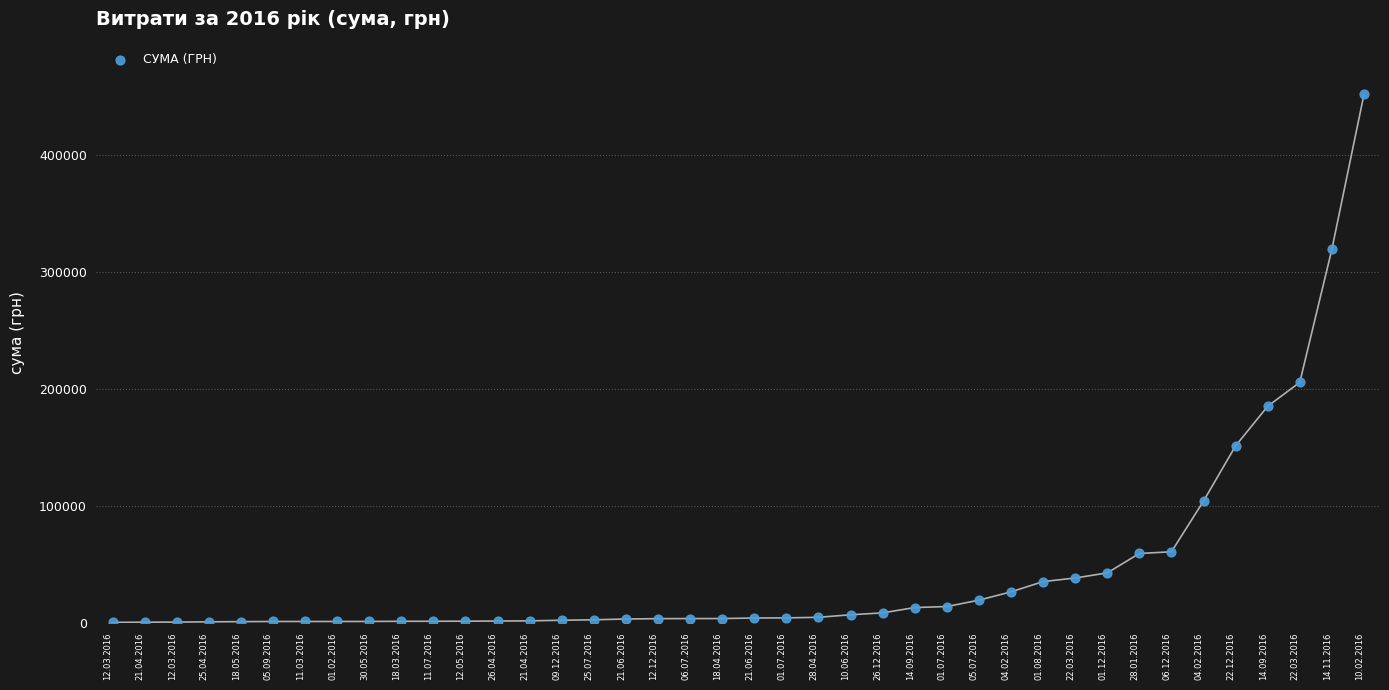

What Y value in the scatter plot is closest to 226175?

205710.5